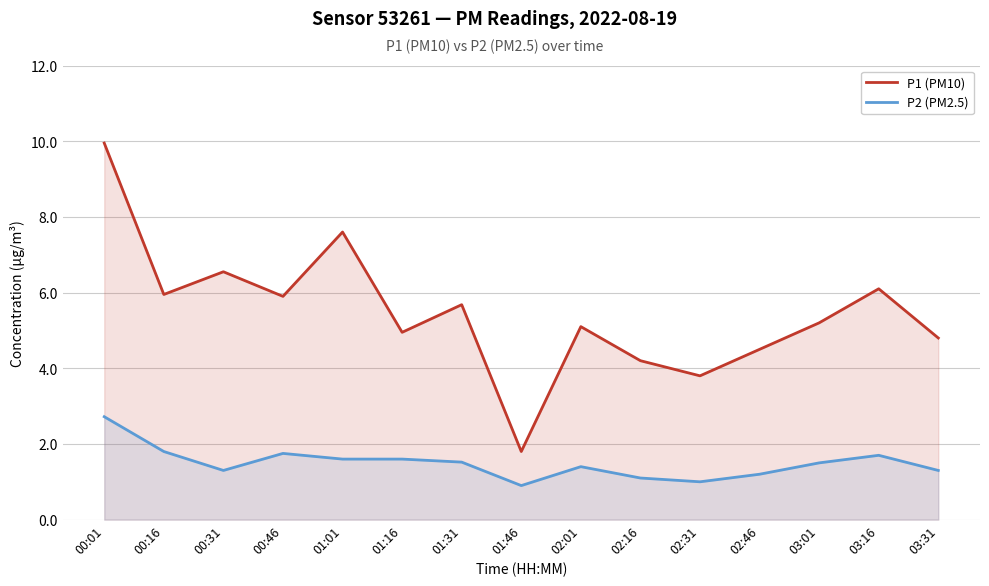

At how many categories does at least one series exceed 8?

1